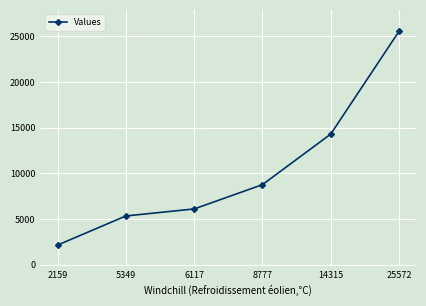

How many values are below 8777?

3